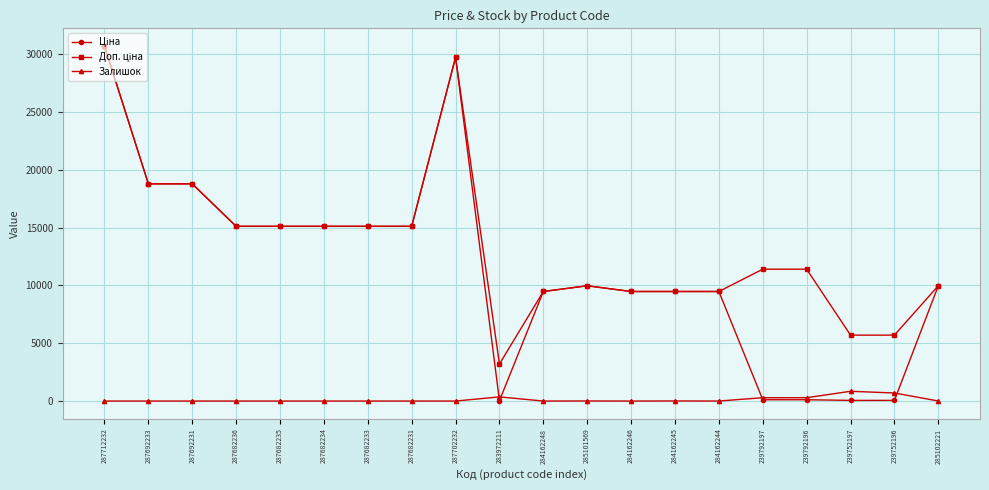

What is the difference between the highest and lowest values at 287692233?

18796.8